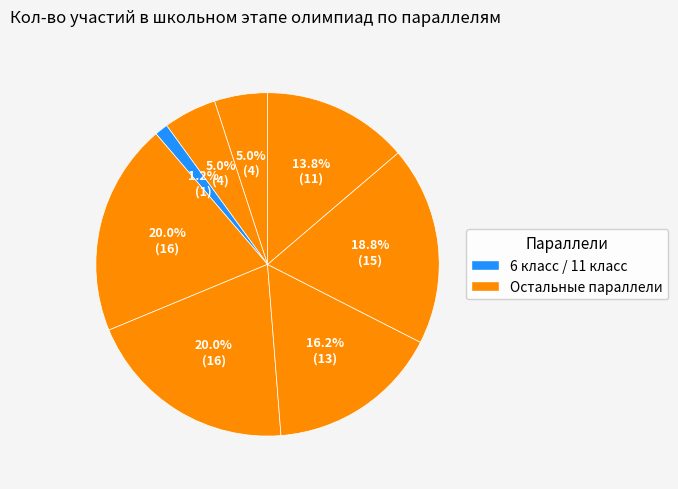

How many slices are in this pie chart?

8